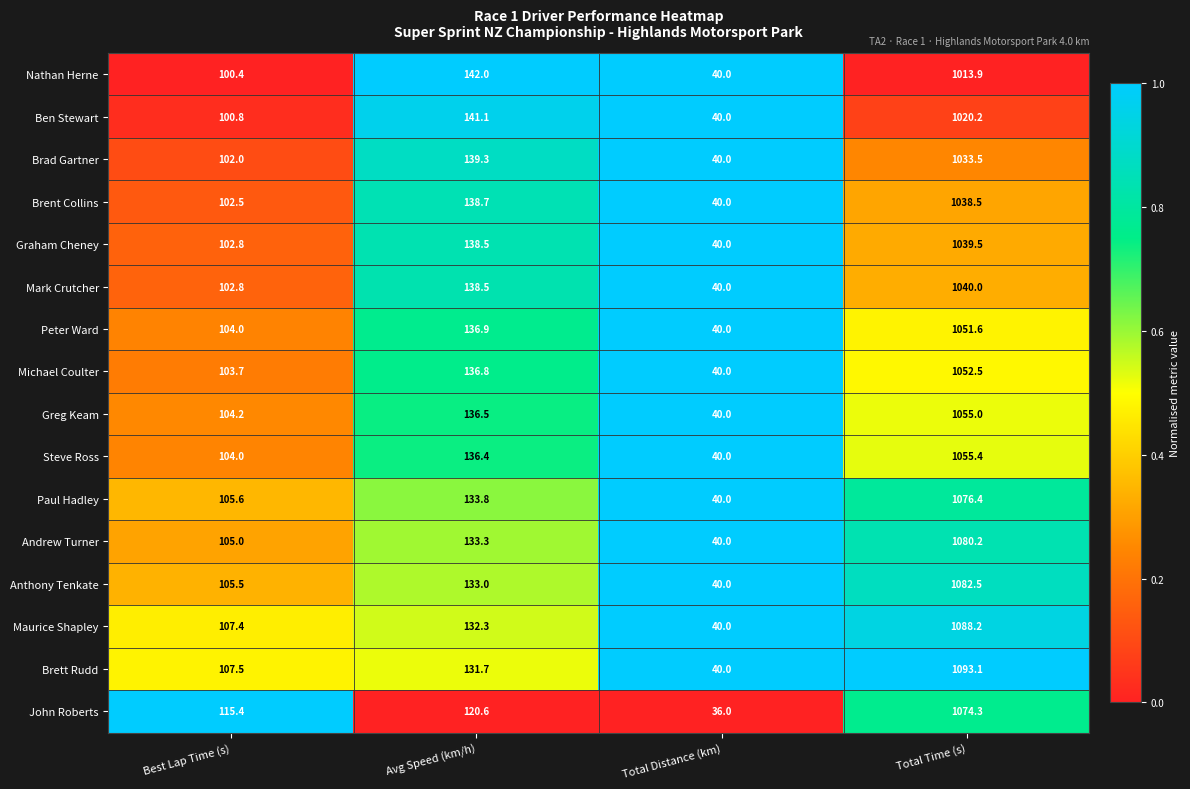

What is the sum of all Maurice Shapley values?

1367.9